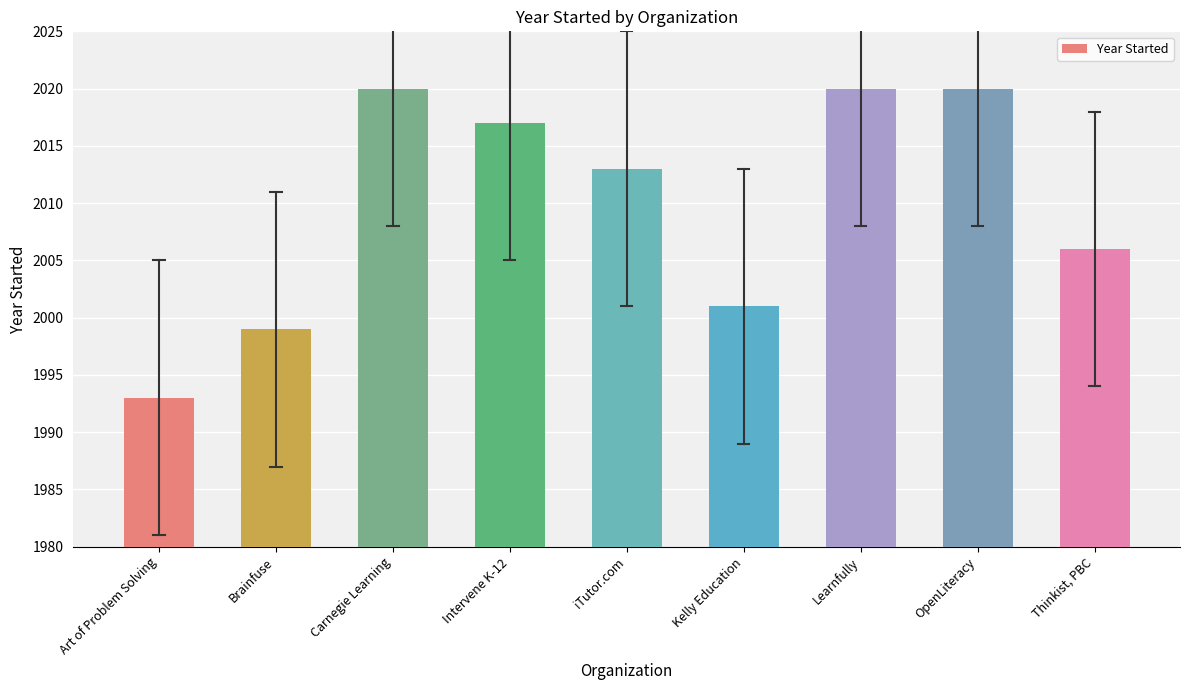

Which has a higher value, OpenLiteracy or Kelly Education?

OpenLiteracy